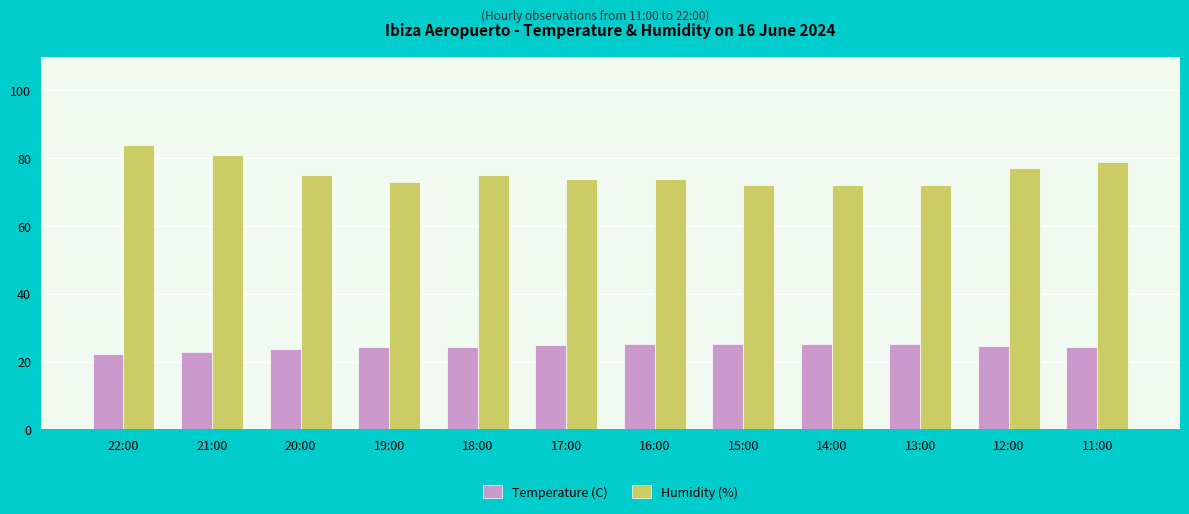

At which label does Humidity (%) first exceed 75?

22:00